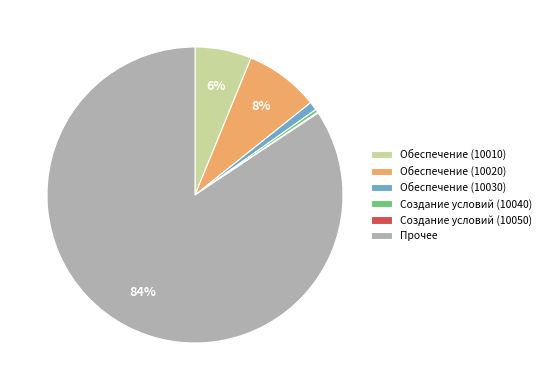

Which has a higher value, Обеспечение (10010) or Создание условий (10040)?

Обеспечение (10010)